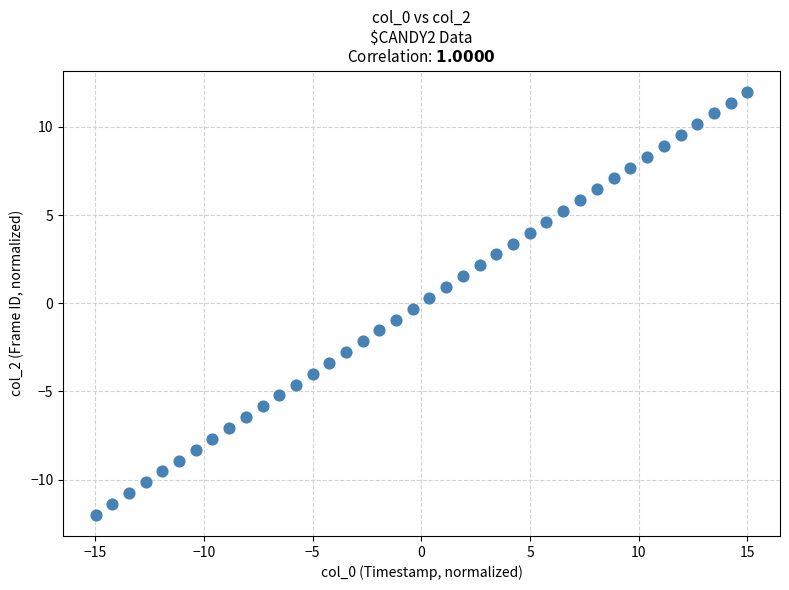

What is the range of X values (max minus min)?

30.0